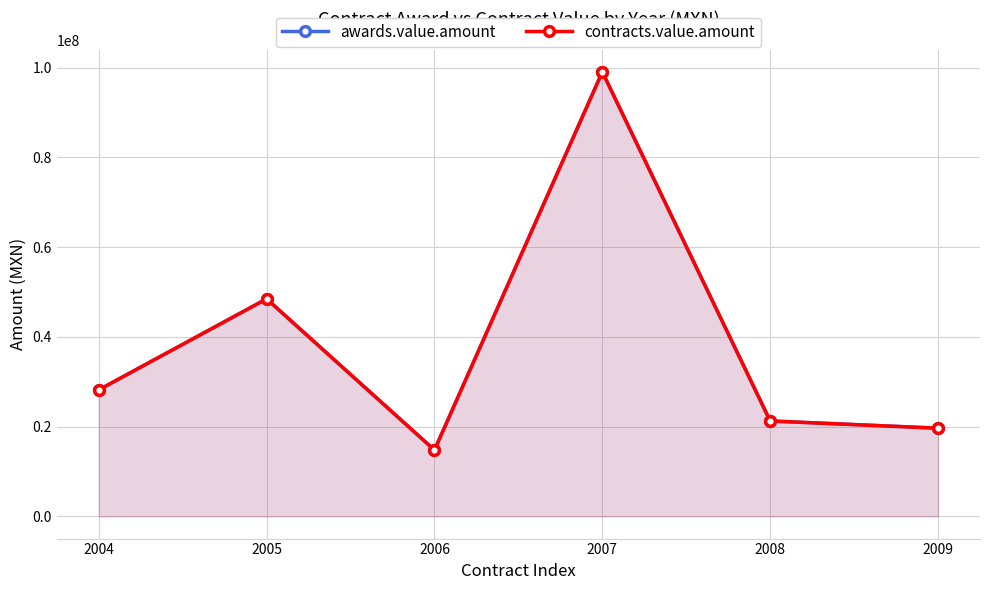

How many lines are shown in the chart?

2